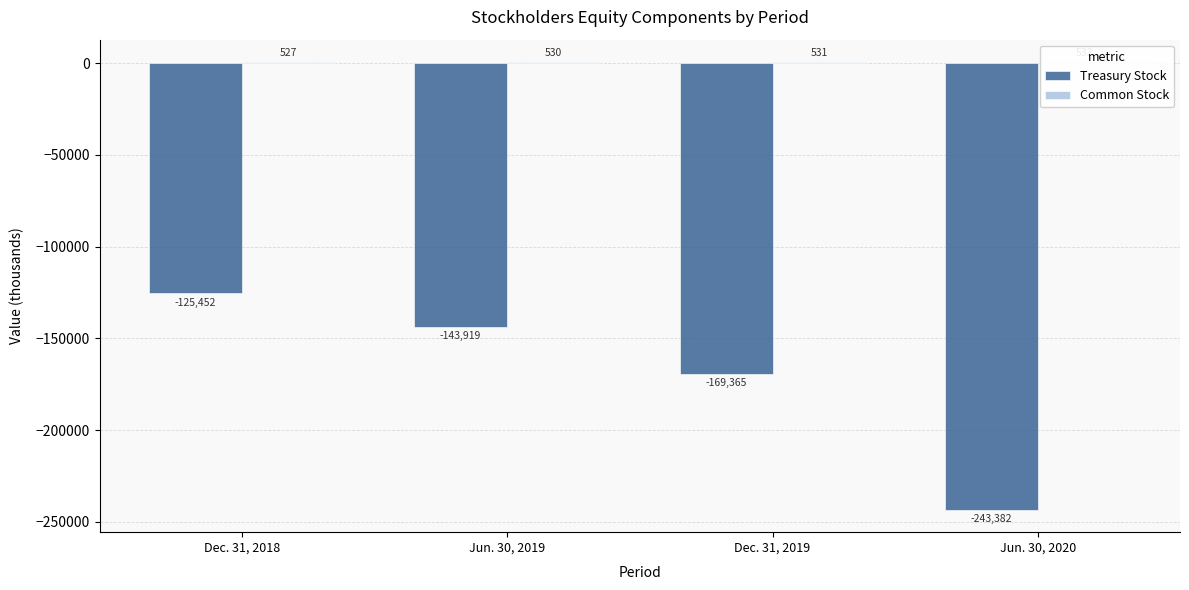

Where does the Common Stock series first go above 531?

Jun. 30, 2020